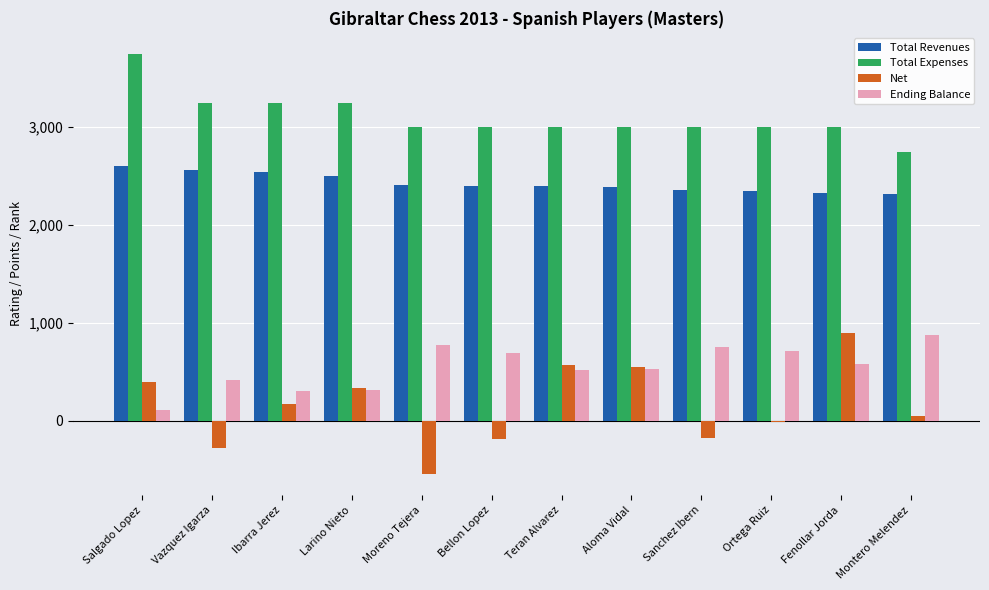

Are the bars horizontal?

No